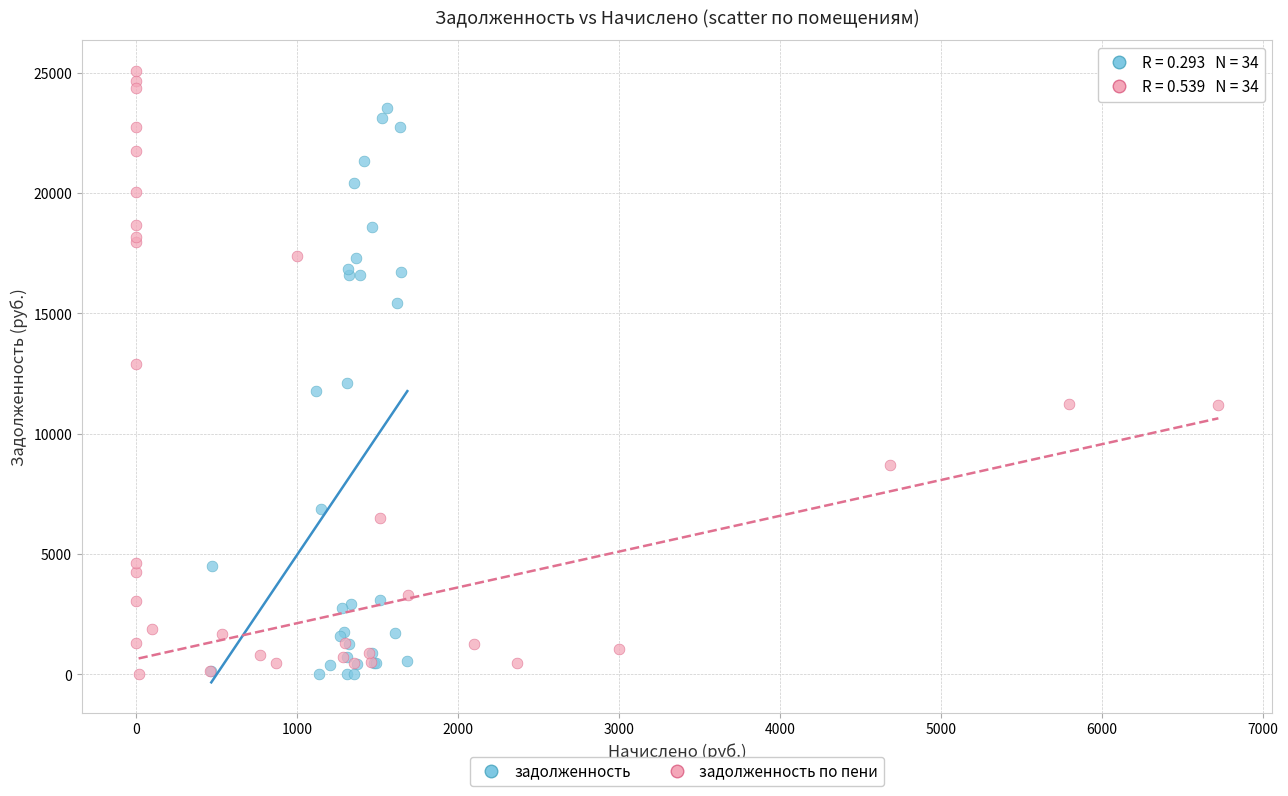

Which series contains the highest Y value?

задолженность по пени